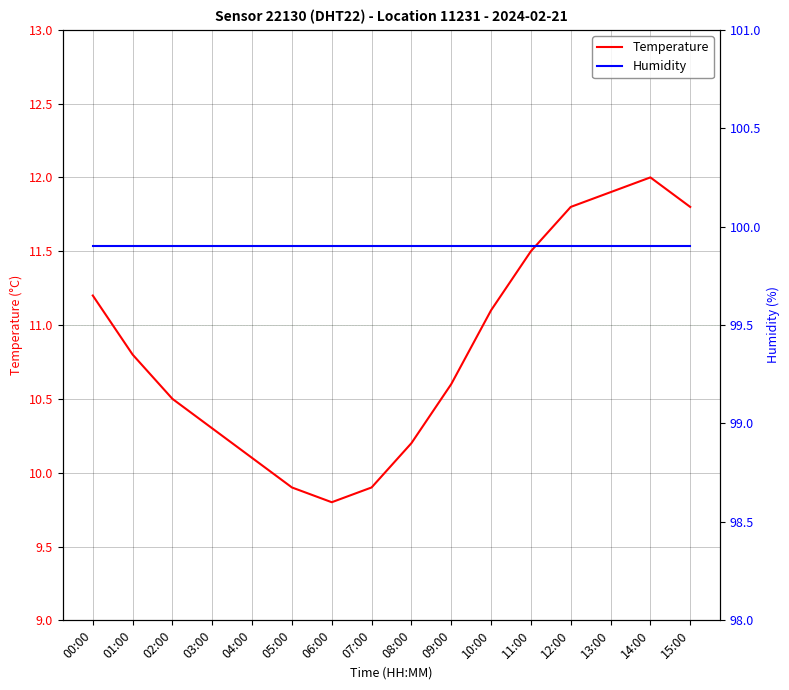

At which label is Humidity closest to 99?

00:00